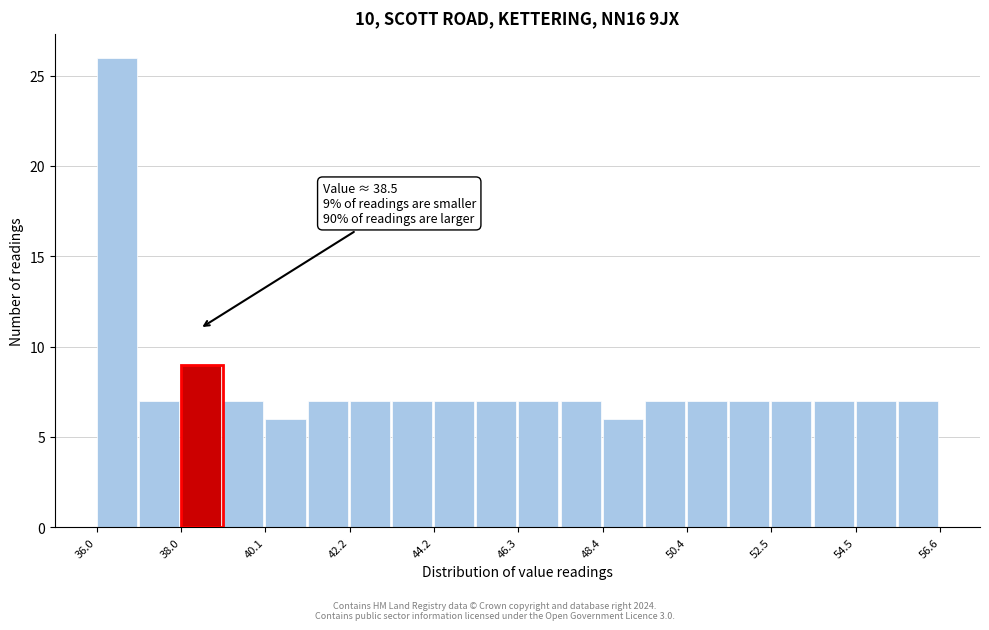

Around what value on the x-axis is the tallest bar? Give the approximate position of its centre, as read against the axis.

36.5